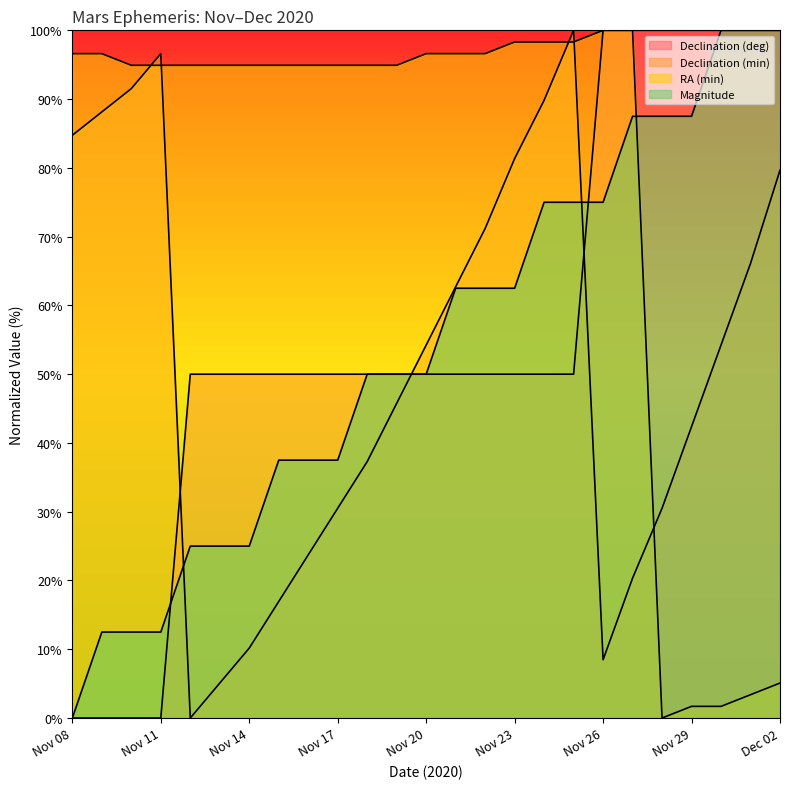

What is the total value across all series at Nov 08?

181.4